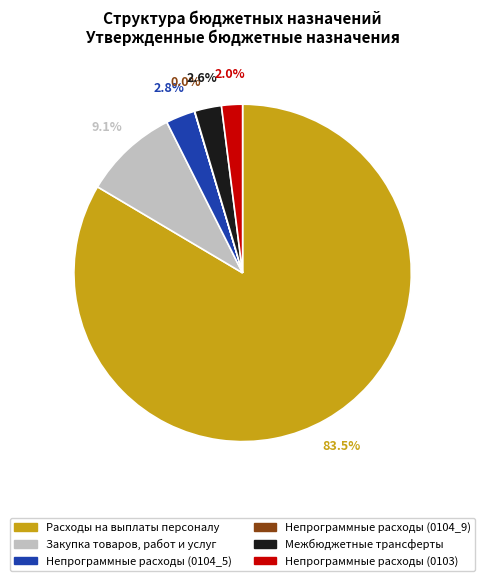

Which slice is the largest?

Расходы на выплаты персоналу